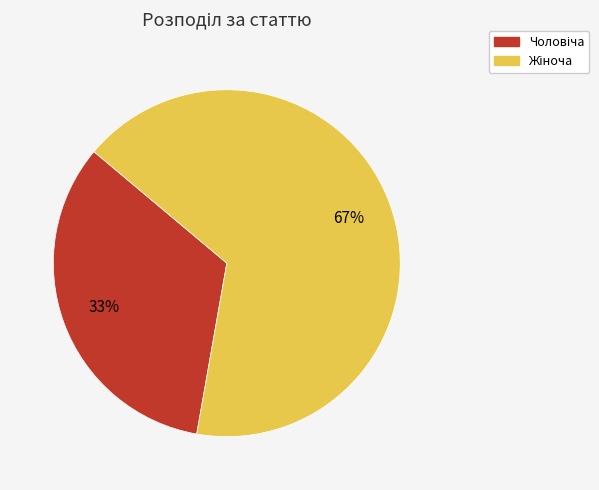

Is there any slice that represents more than half of the pie?

Yes